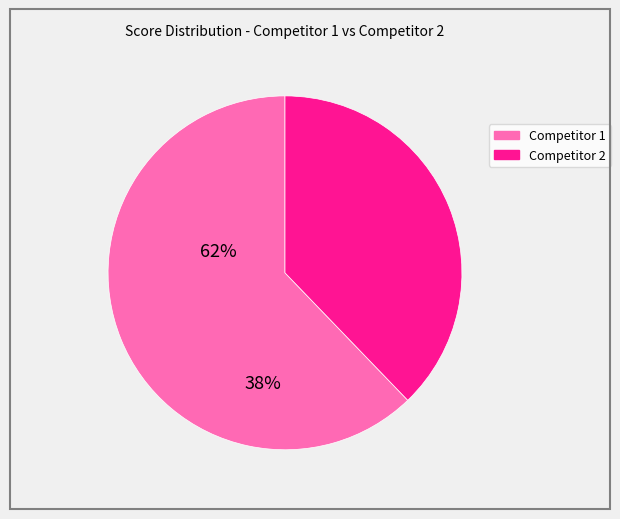

Which category has the biggest portion of the pie?

Competitor 1